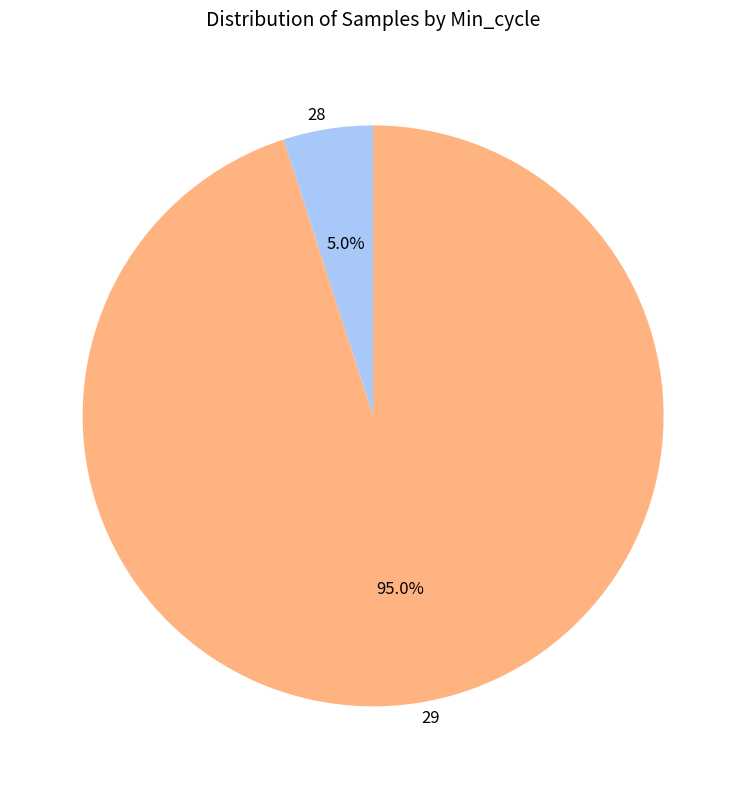

Rank the categories by value from highest to lowest.

29, 28